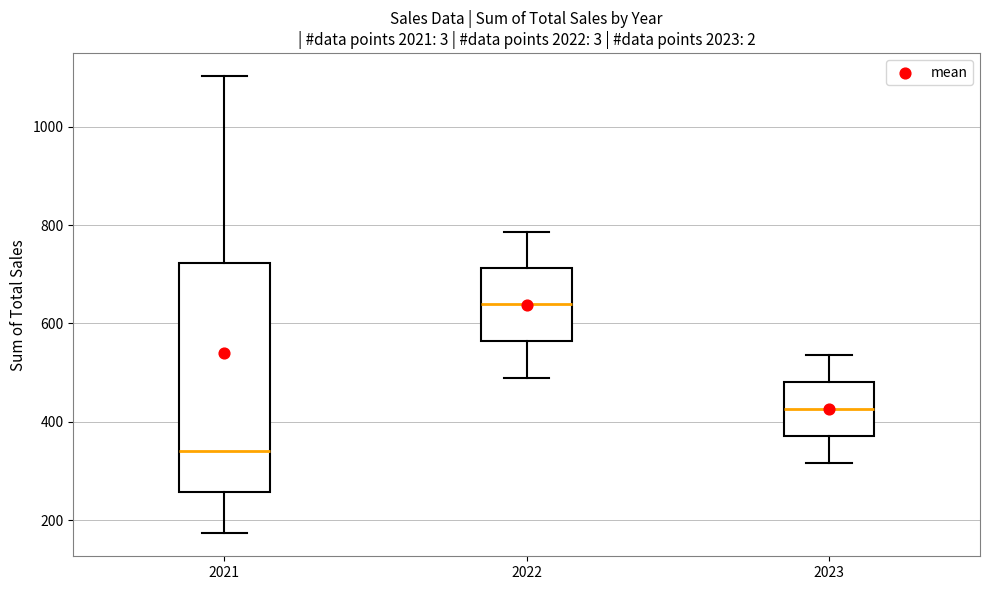

Where is the lower edge of the box at x = 2023 on the y-axis? The values are not printed on the chart, so give them approximately, as read against the axis.

380